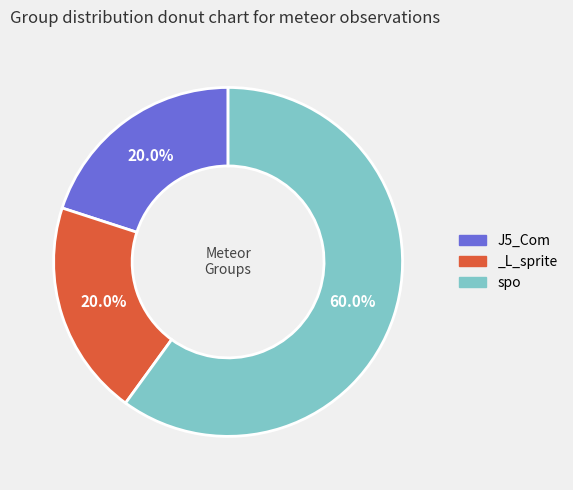

To the nearest percent, what is the difference between the largest and smallest slice percentages?

40%